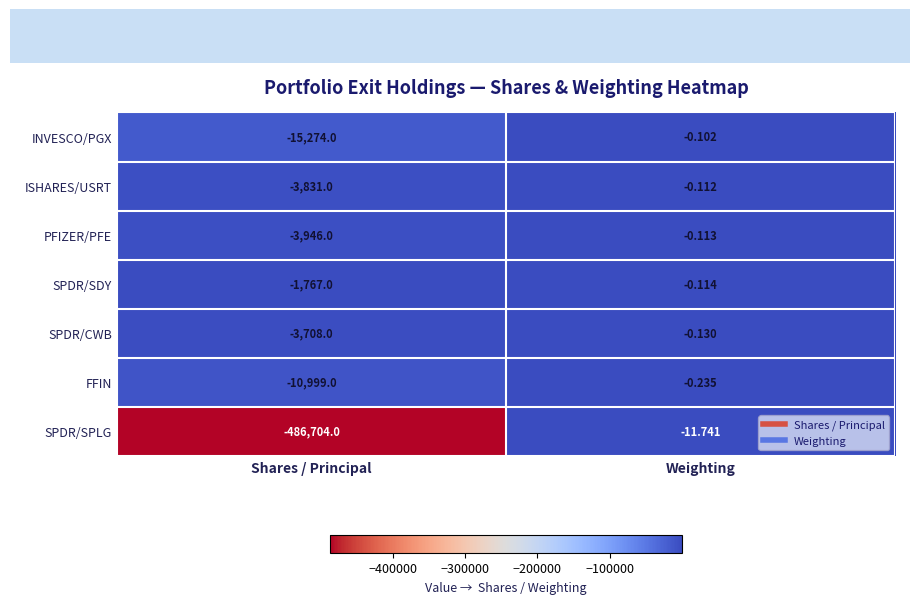

What is the total value across all series at Weighting?

-12.5